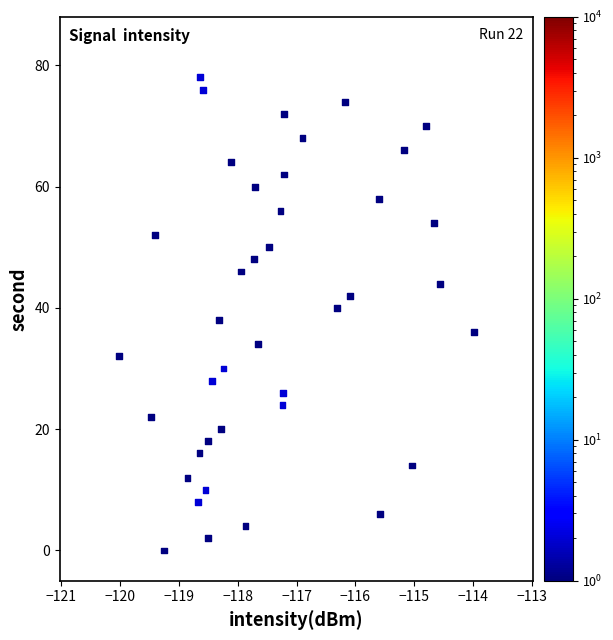

What is the range of Y values (max minus min)?

78